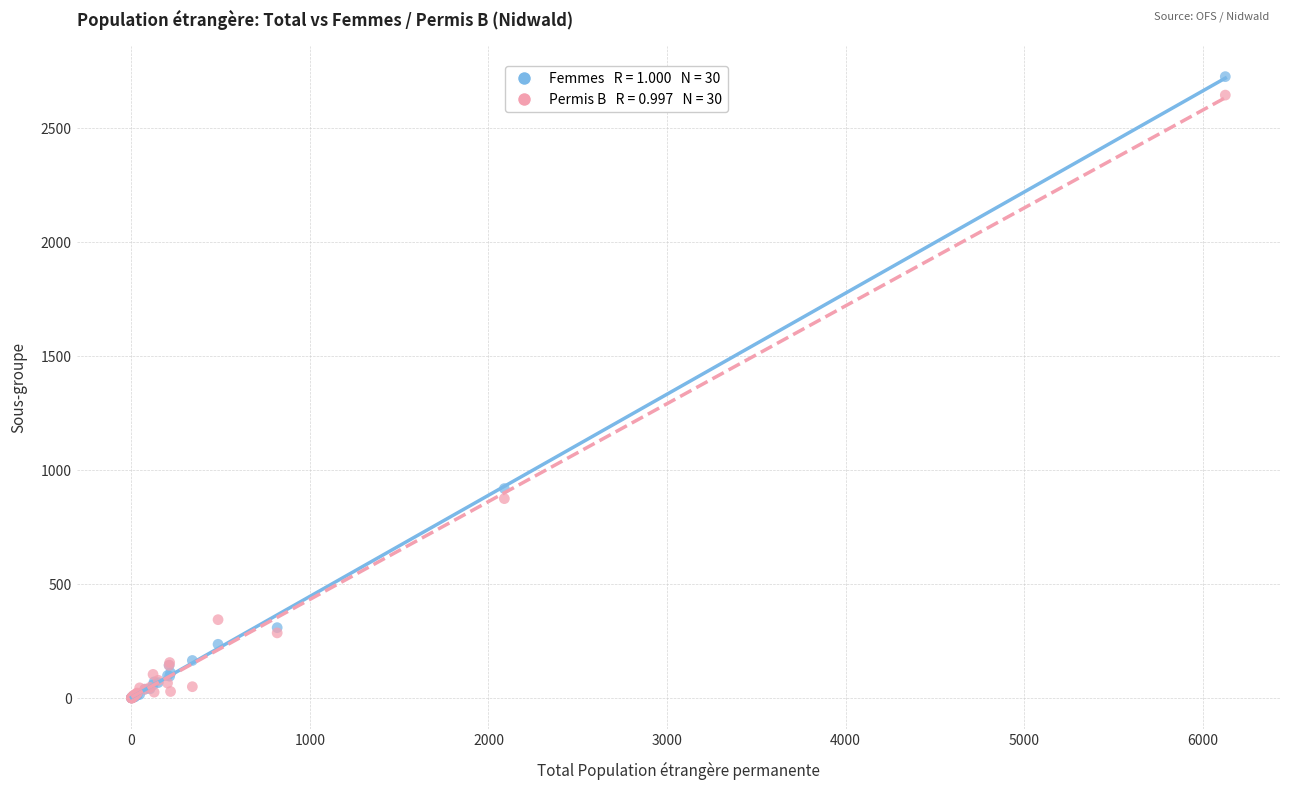

Across all series, what Y value is closest to 1363?

919